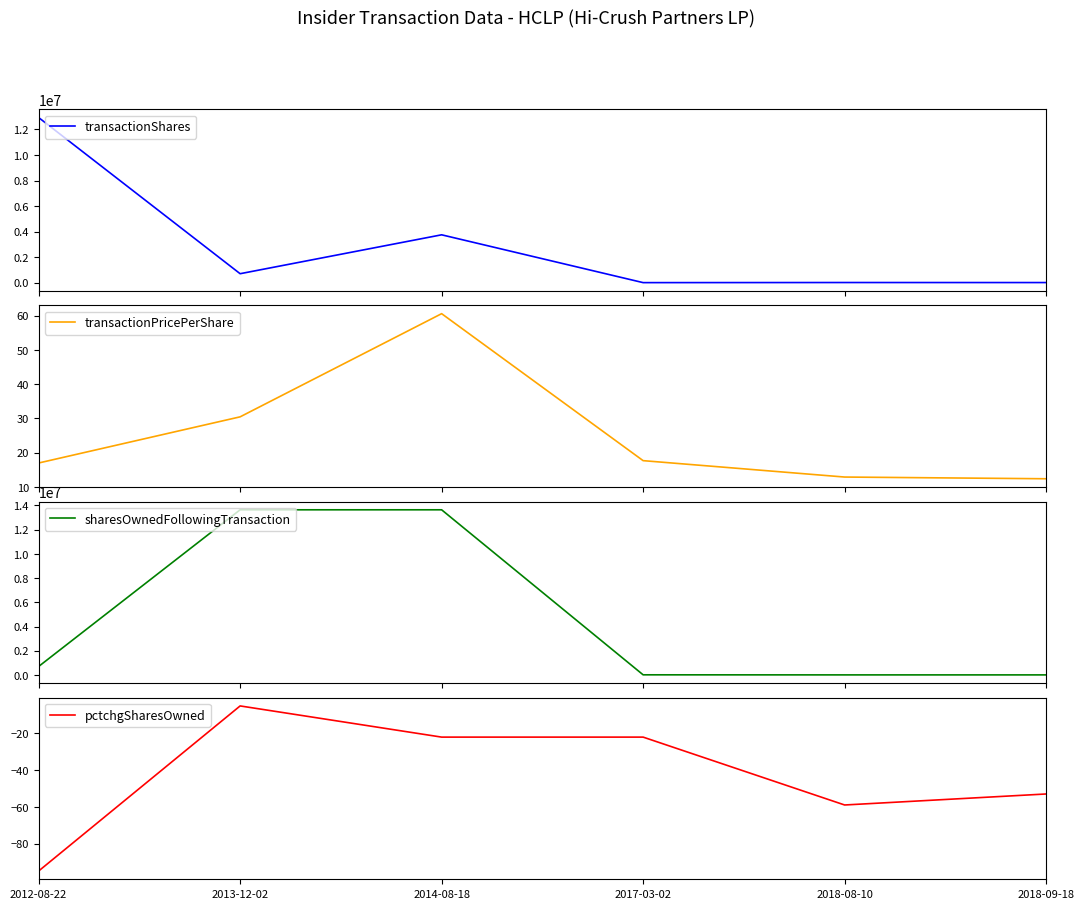

How many interior local valleys does the transactionShares series have?

2